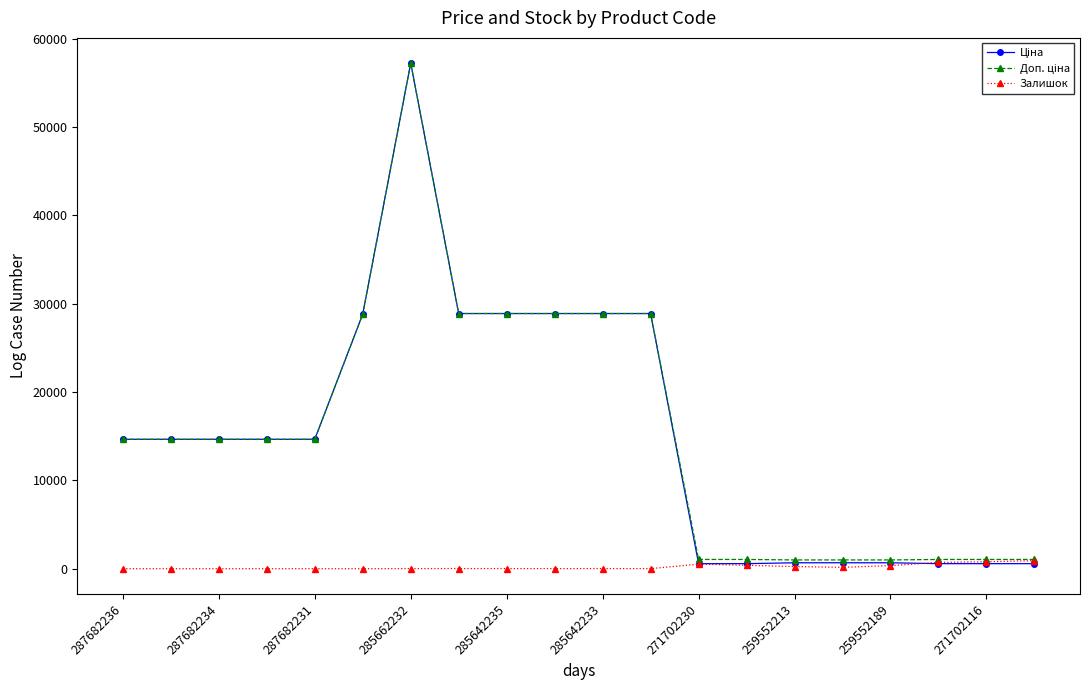

At how many categories does at least one series exceed 4966?

12